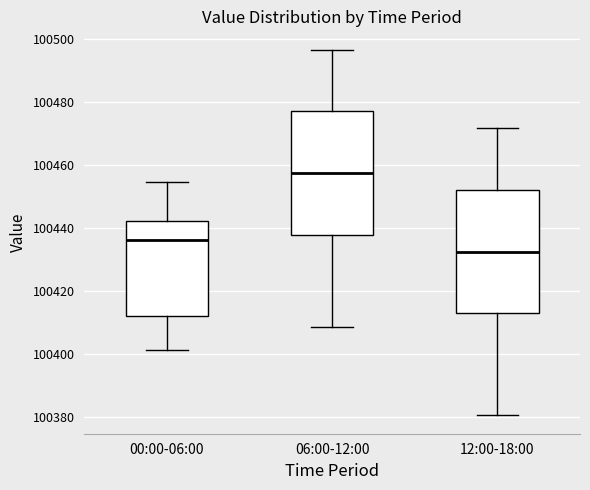

Which box has the lowest median line?

12:00-18:00